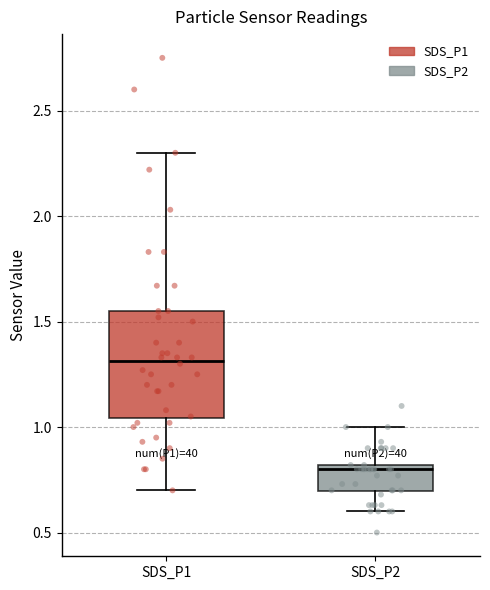

Reading left to right, transcribe this box plot: for each box, give where its median line is, the range the box spans, and where its two whiskers end, as read against the y-axis. The values are not printed on the chart, so give them approximately, as read against the axis.

SDS_P1: median 1.30, box 1.05 to 1.55, whiskers 0.70 to 2.30
SDS_P2: median 0.80 (just below the box's upper edge), box 0.70 to 0.80, whiskers 0.60 to 1.00